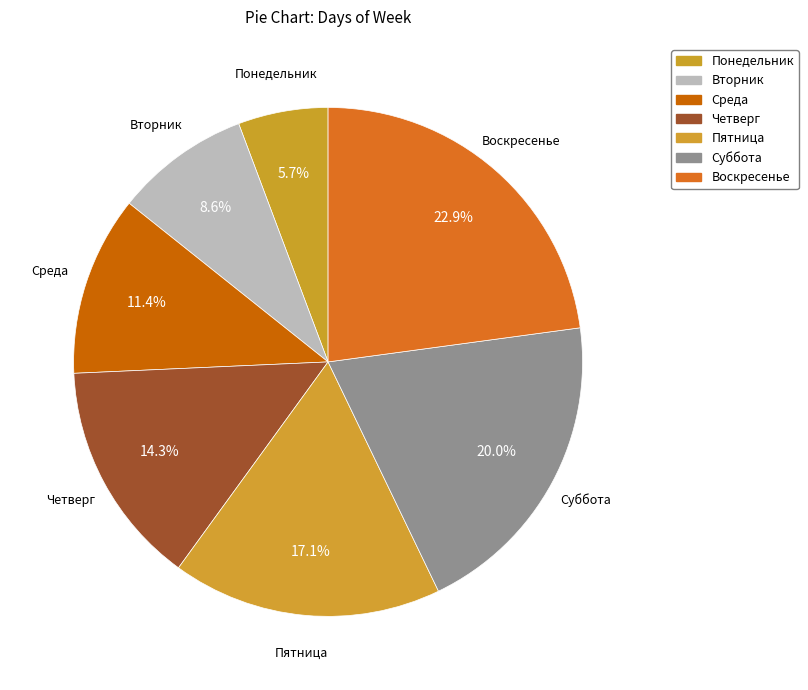

To the nearest percent, what is the difference between the largest and smallest slice percentages?

17%